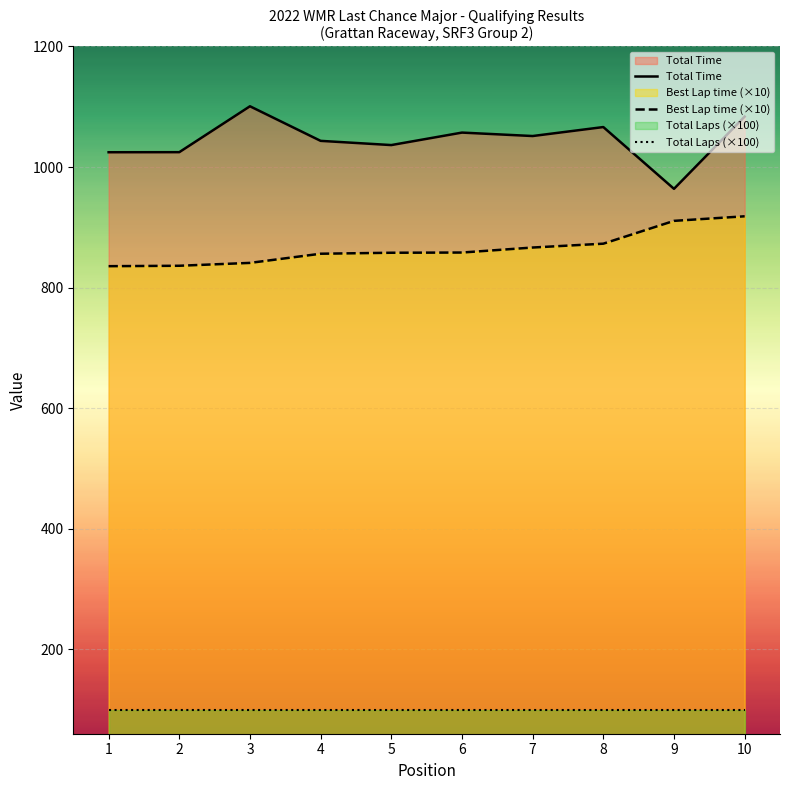

What is the maximum value shown in the chart?

1100.8